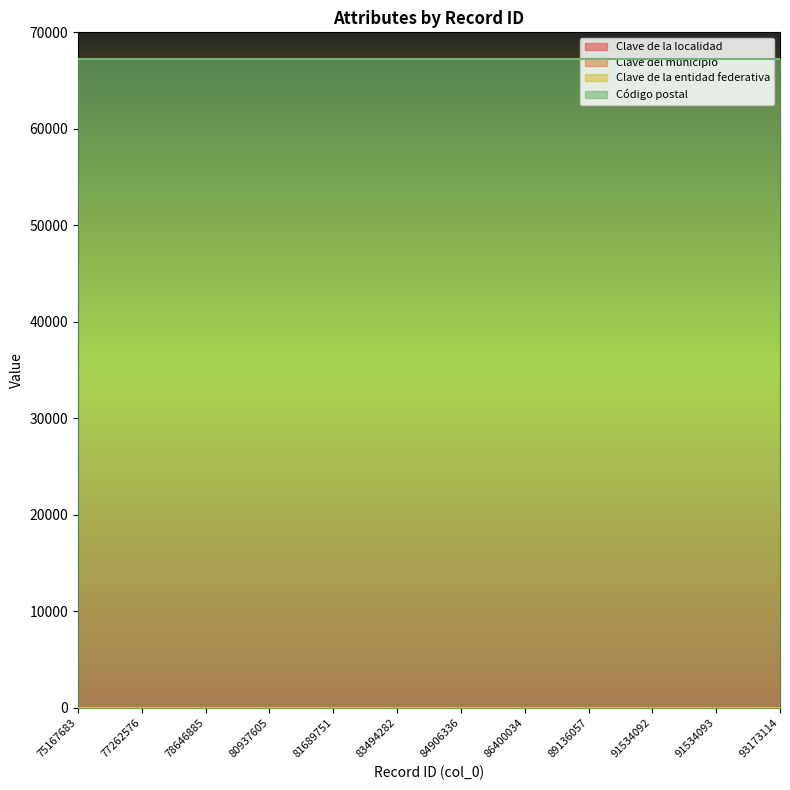

What is the highest value of the Clave de la entidad federativa series?

19